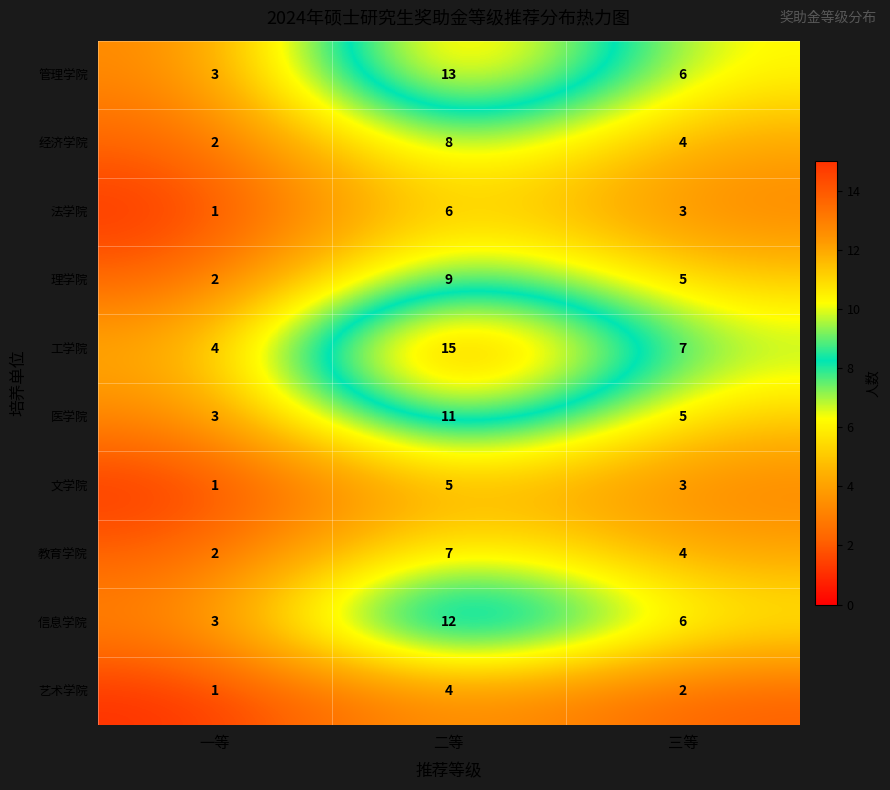

True or false: 艺术学院 has a value of 6 at 二等.

False